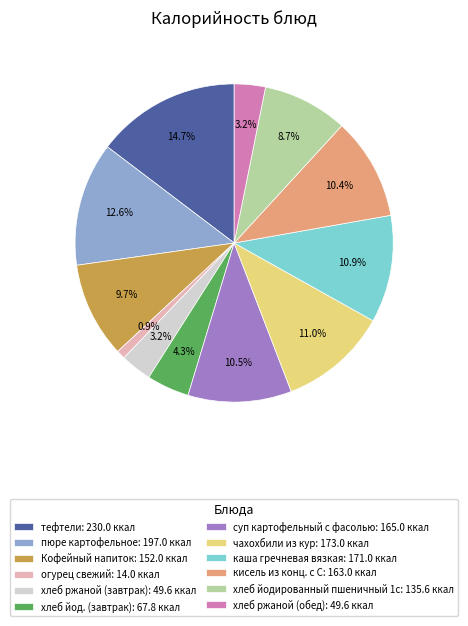

Is there a majority slice in this chart?

No